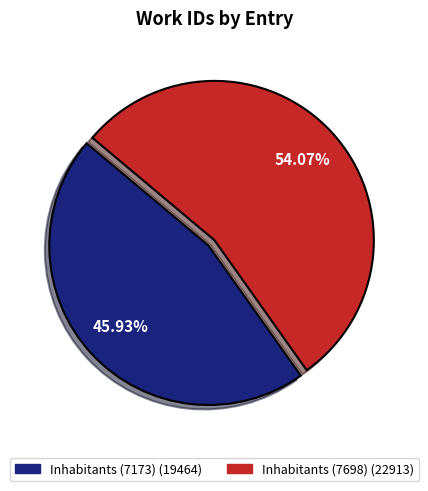

Is it true that Inhabitants (7173) is 39% of the pie?

False